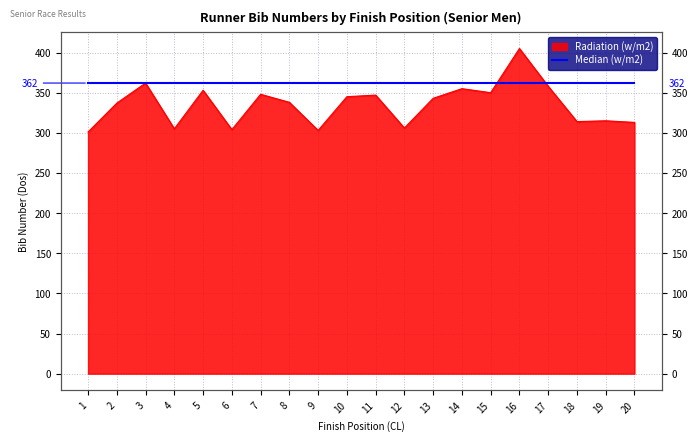

The chart shows a value of 345 at 10. True or false?

True